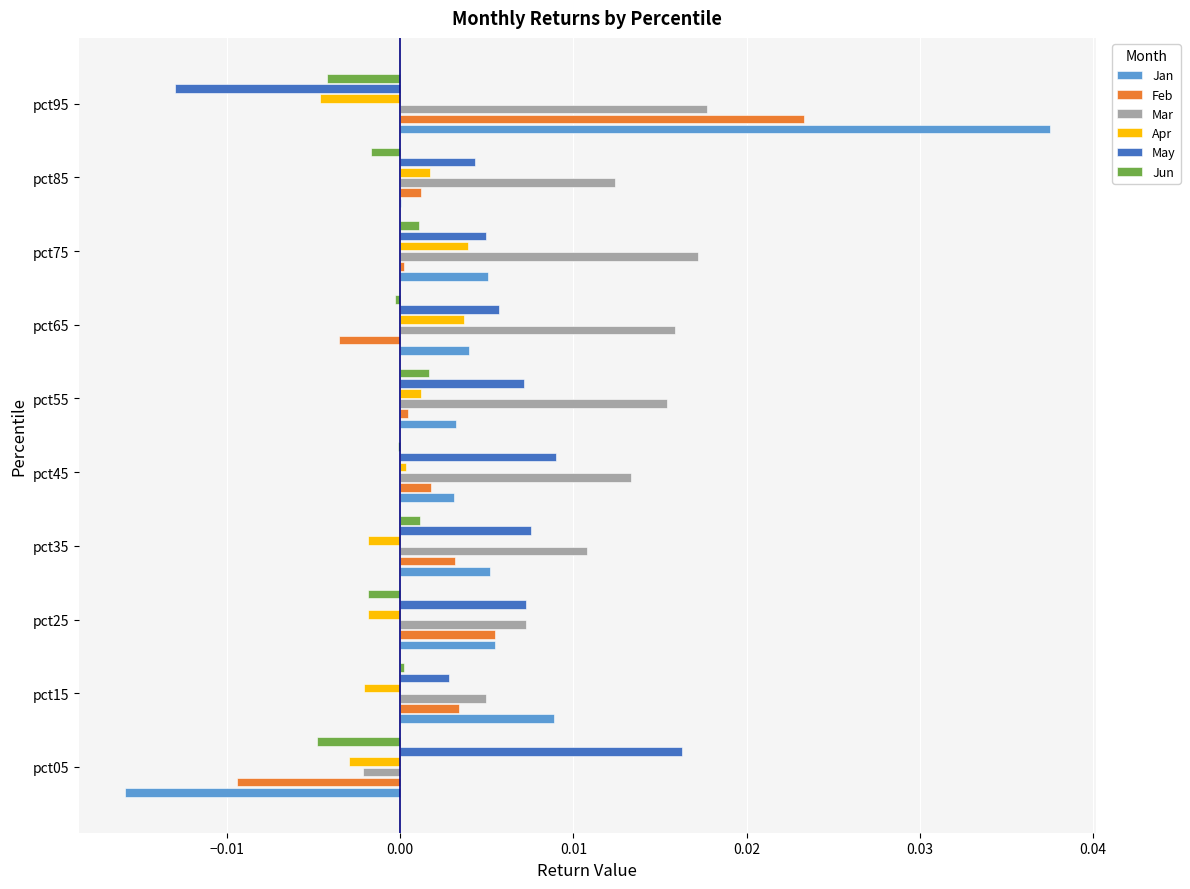

At which label is Jan closest to 0?

pct85